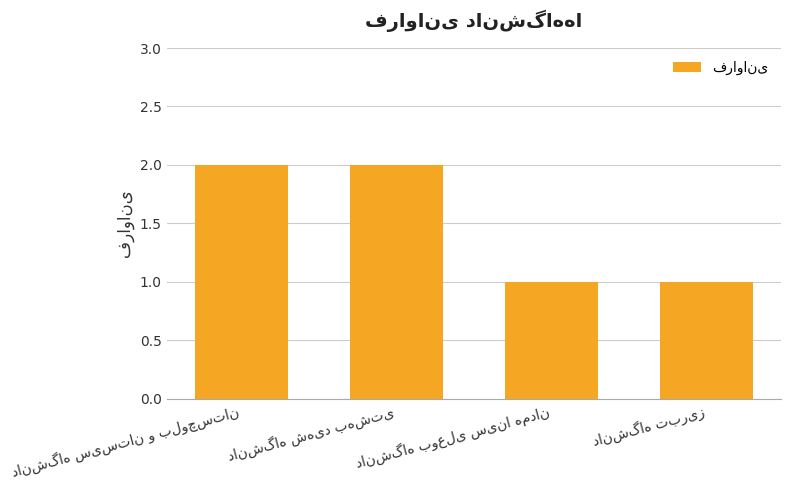

Are the bars horizontal?

No